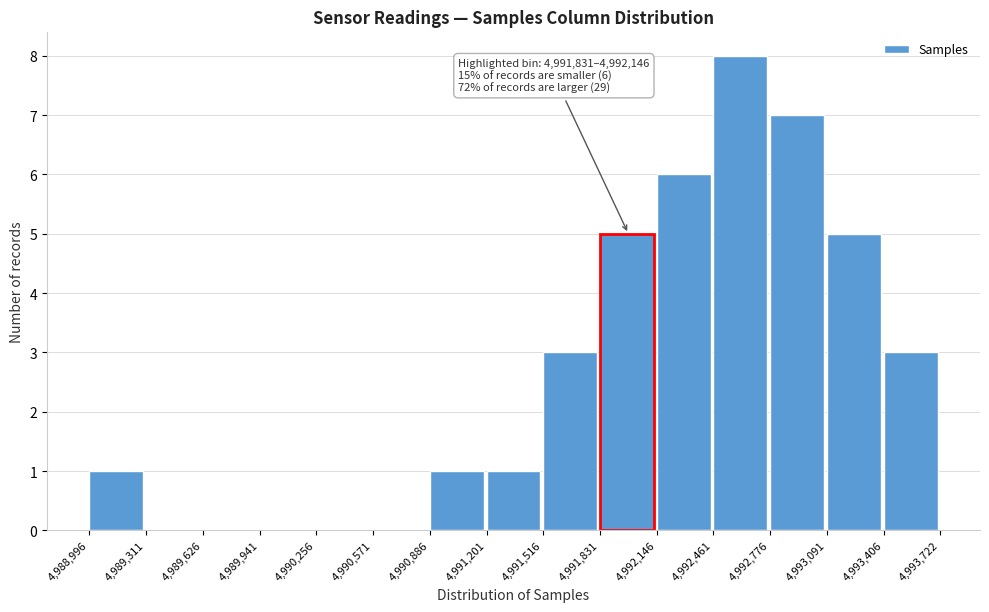

Which range on the x-axis has the tallest bar?

4,992,461 to 4,992,776